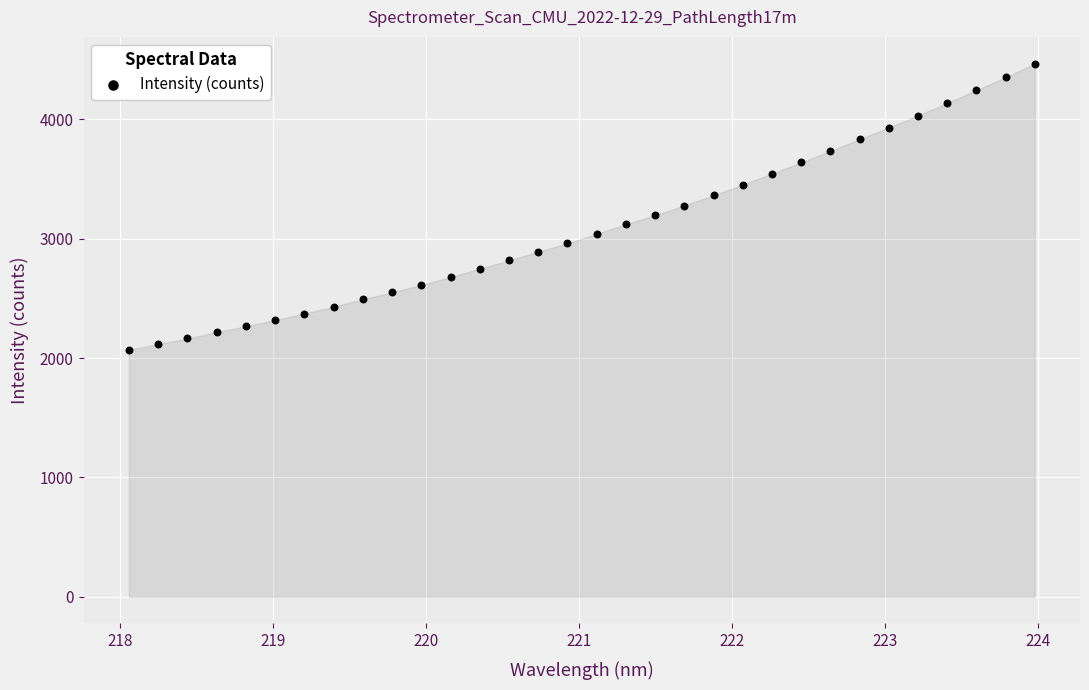

What is the range of Y values (max minus min)?

2398.0